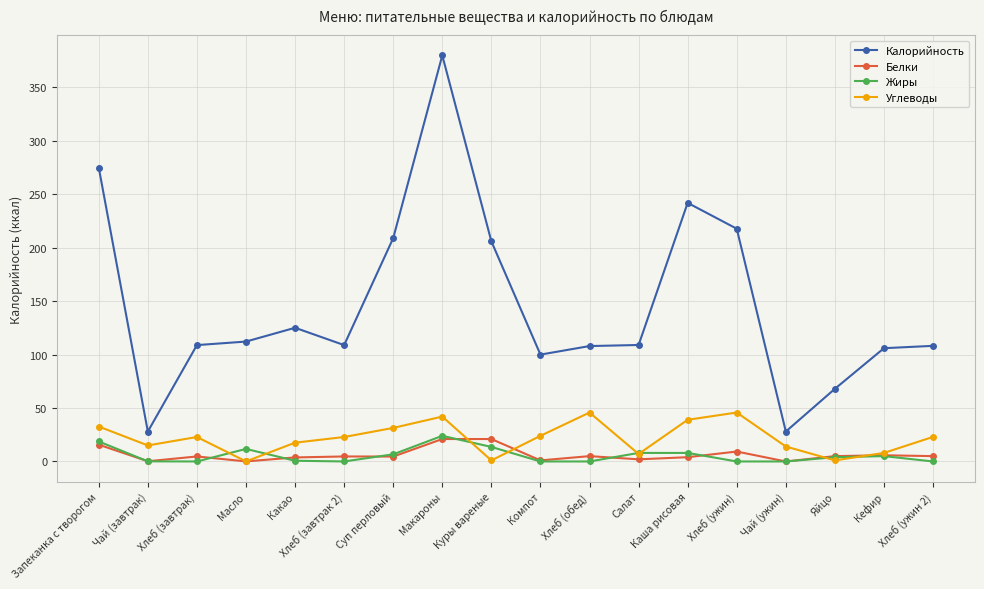

Which category has the highest value in the Калорийность series?

Макароны